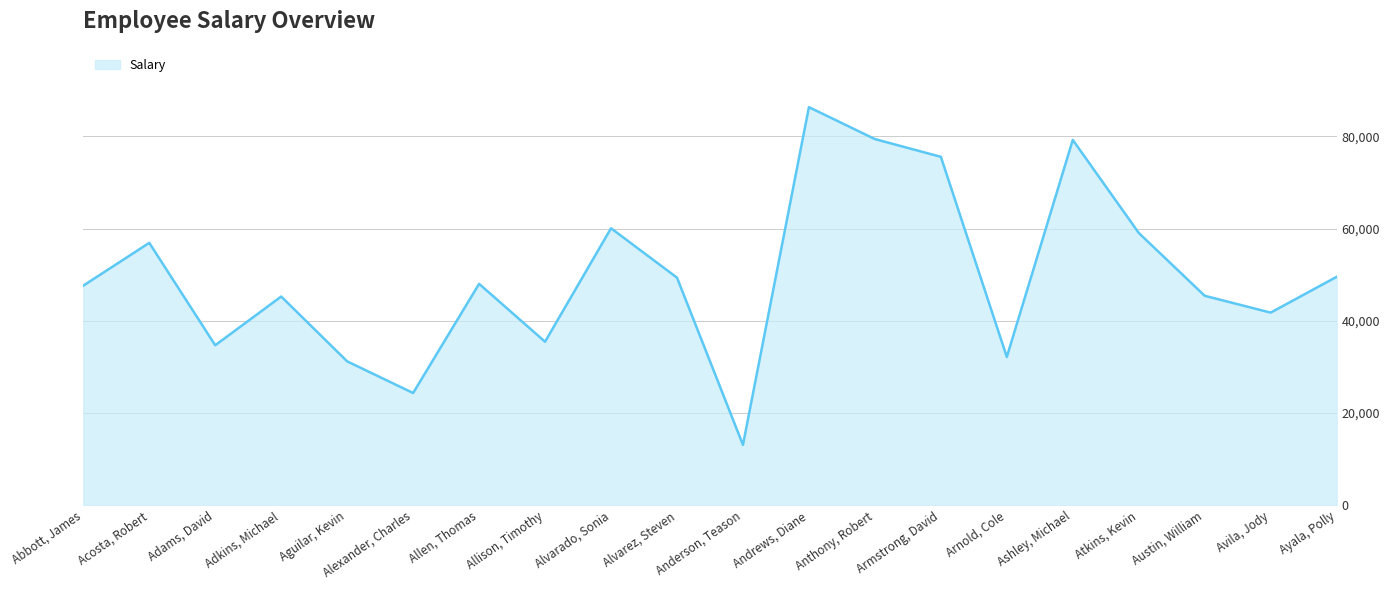

How many distinct data groups are displayed?

1